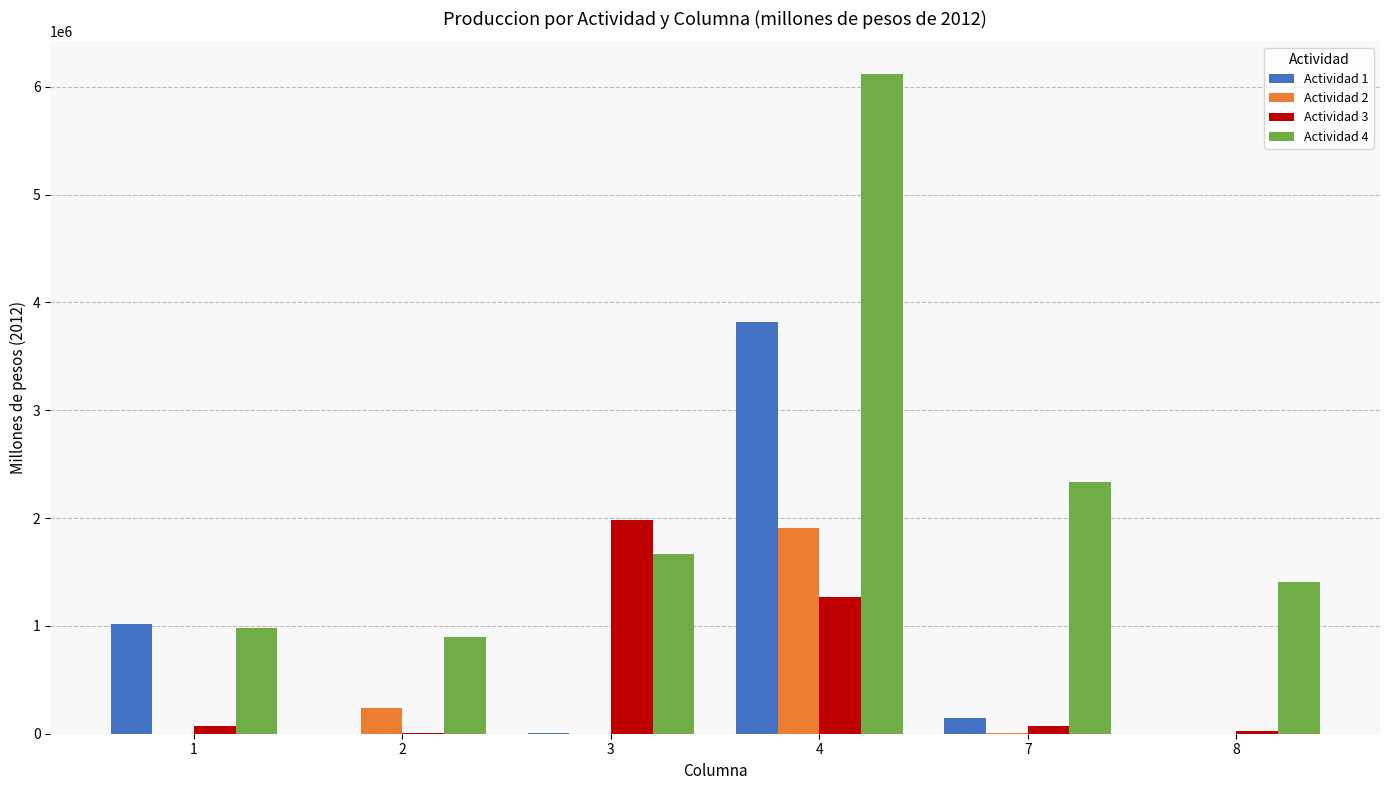

What is the maximum value shown in the chart?

6115543.6